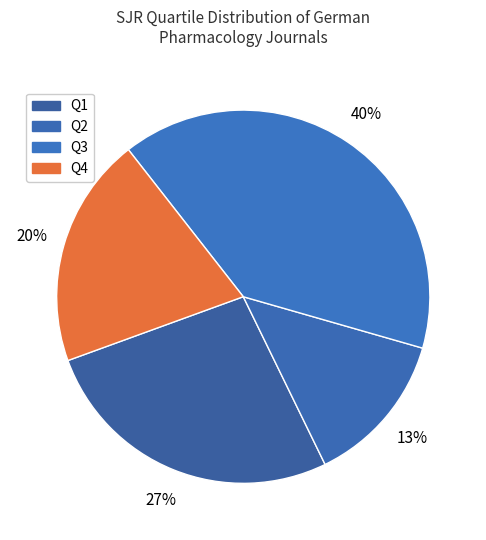

What is the ratio of the value at Q4 to the value at Q2?

1.5